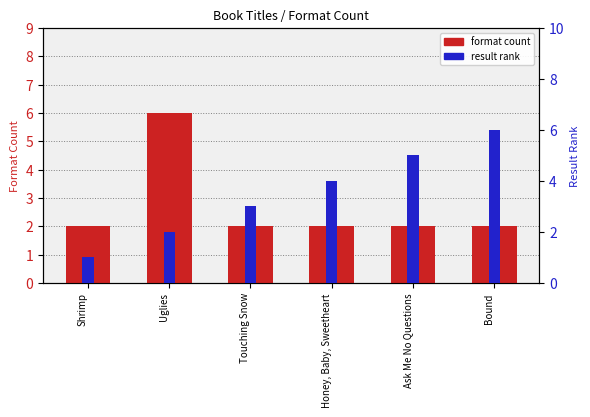

What is the value of the format count bar at the 3rd from the left?

2